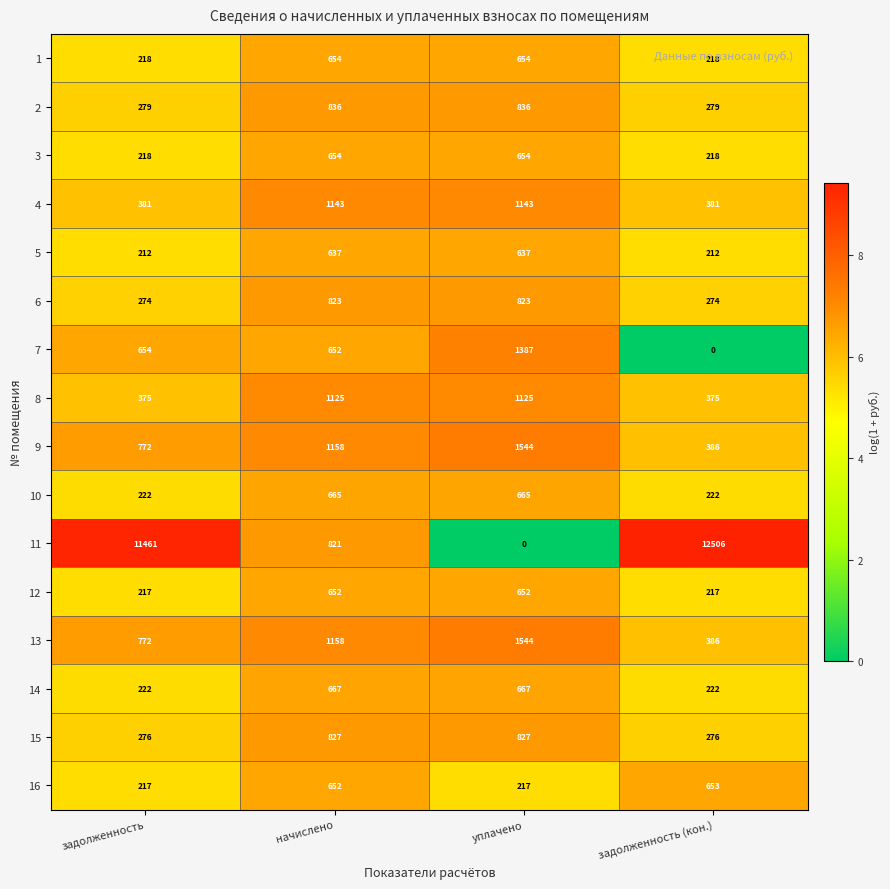

Count the number of categories in the chart.

4